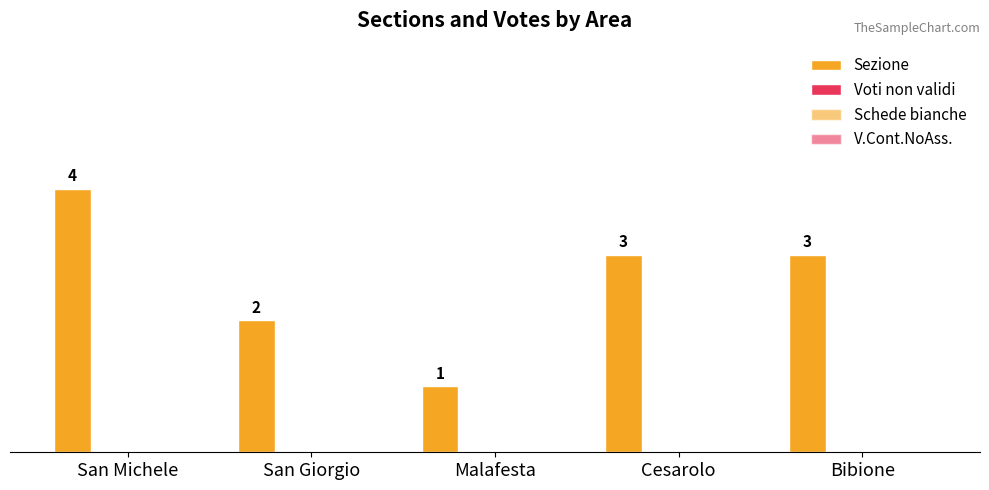

What is the label of the 5th bar from the left?

Bibione